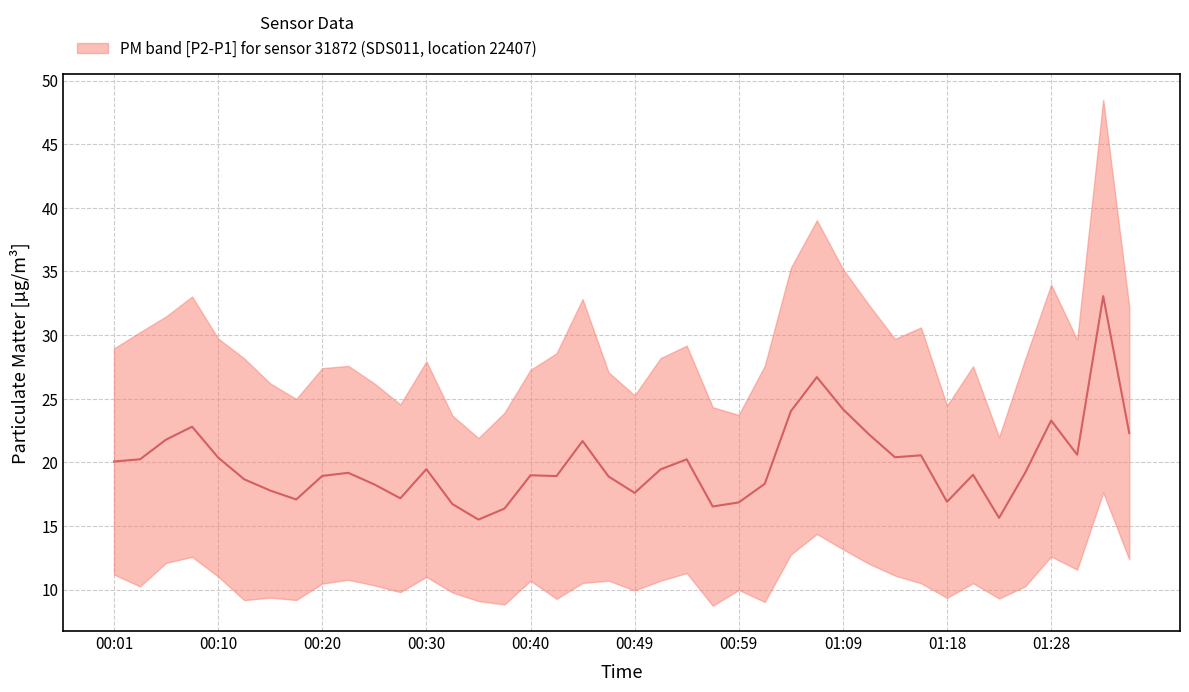

At which category does the data reach its first local valley?

00:18